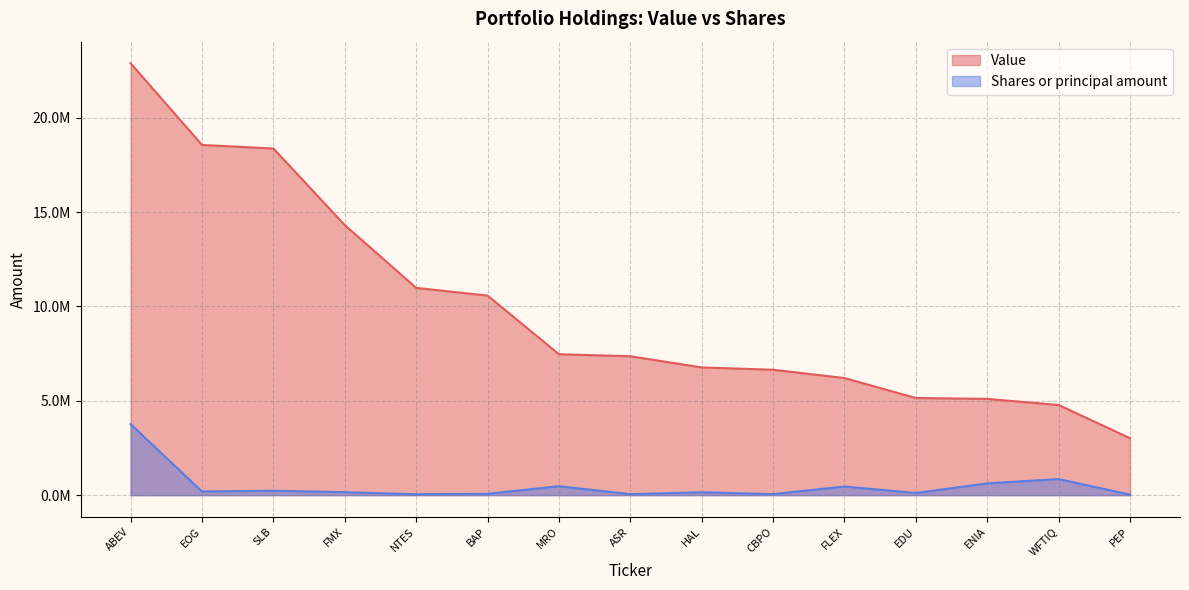

What are all the series names shown in the legend?

Value, Shares or principal amount